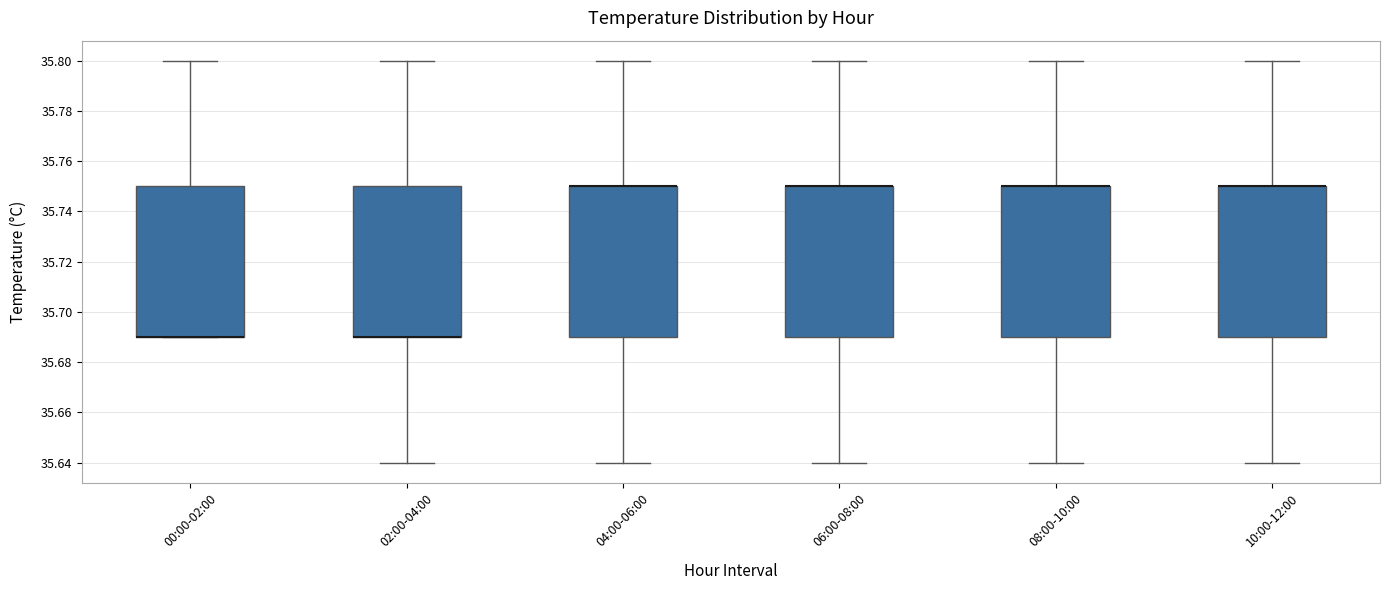

Where is the lower edge of the box for 10:00-12:00 on the y-axis? The values are not printed on the chart, so give them approximately, as read against the axis.

35.69